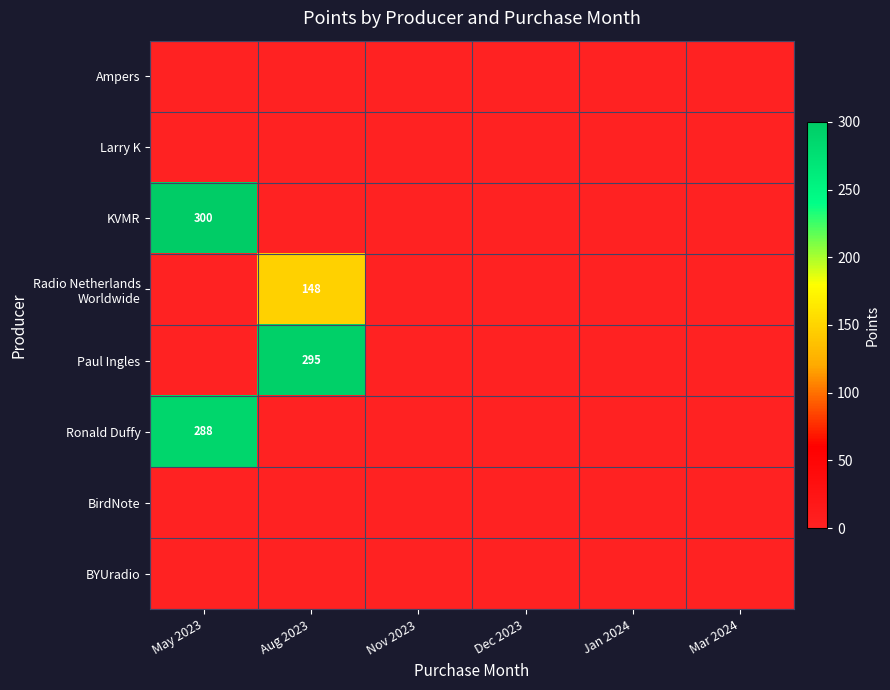

Which category has the highest value across all series?

May 2023